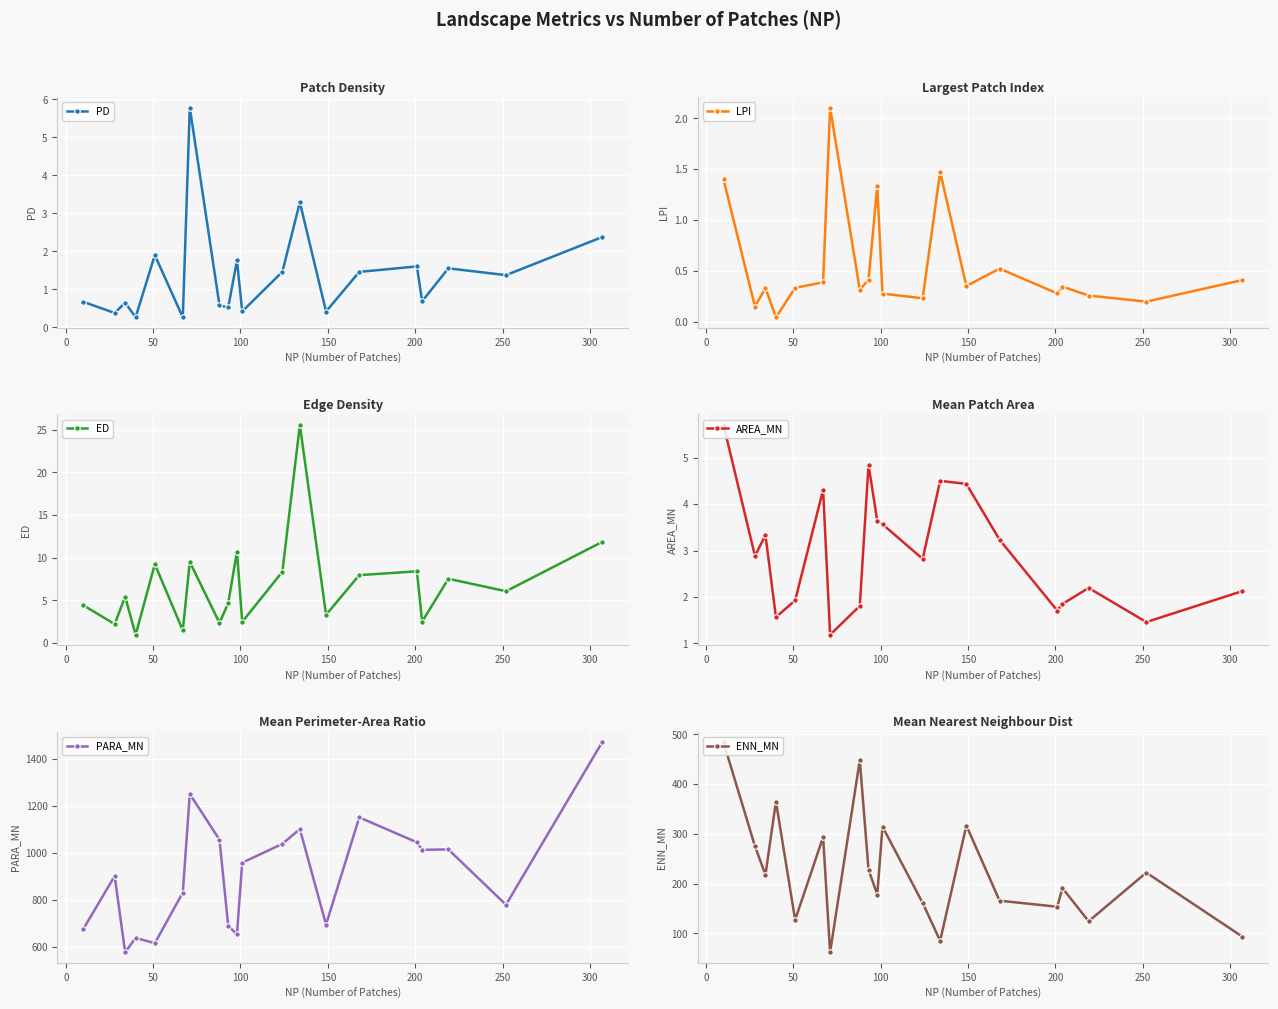

What is the highest value of the LPI series?

2.1